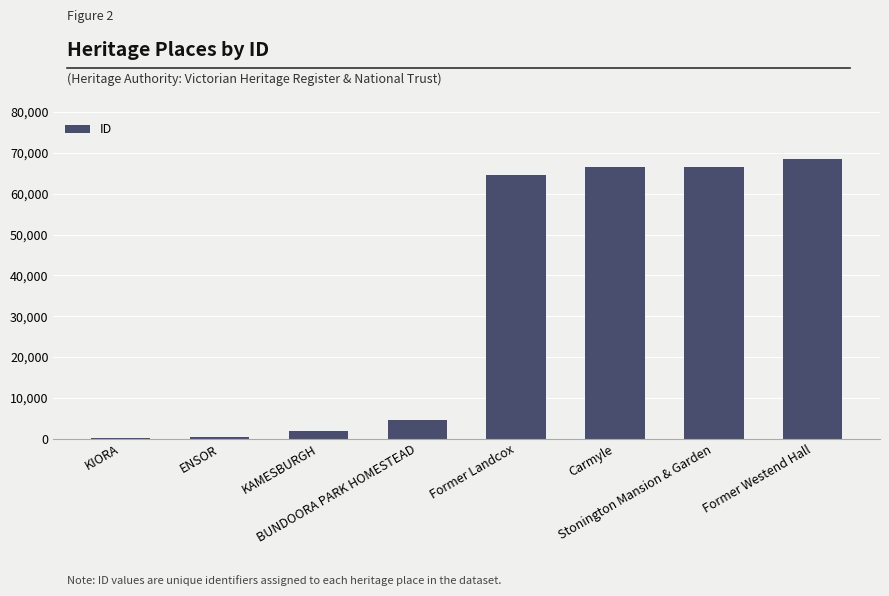

What is the sum of all values?

272948